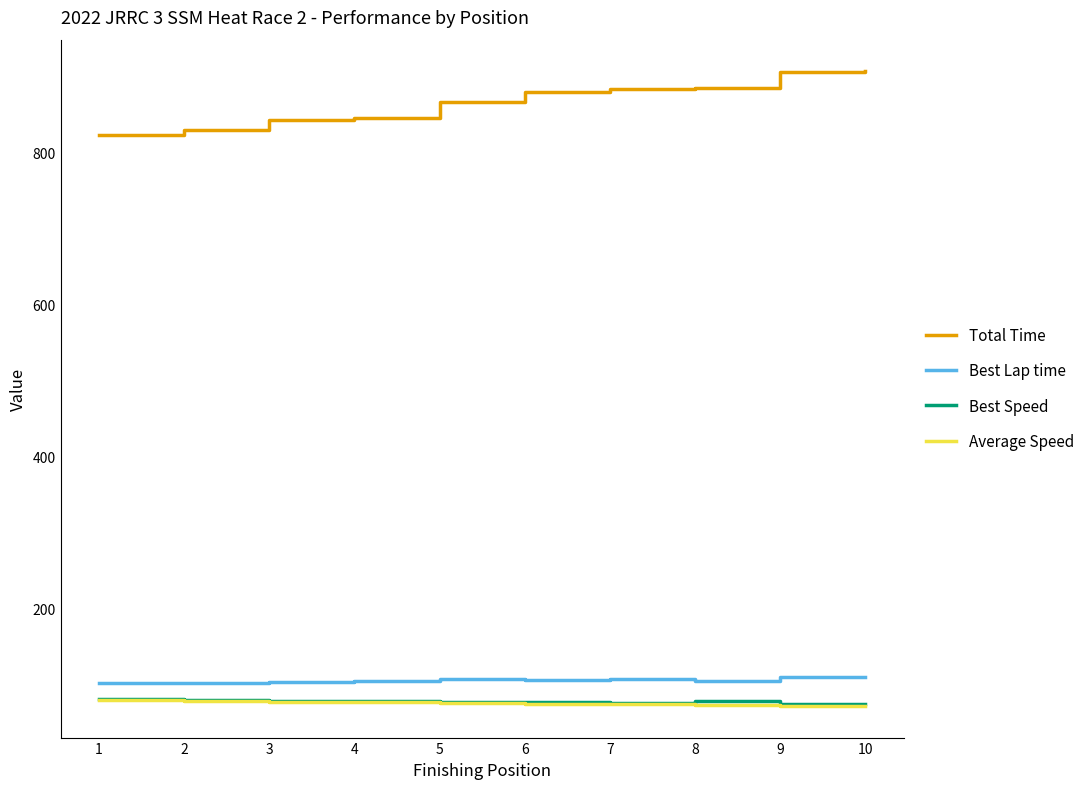

True or false: Total Time and Best Lap time intersect in this chart.

False